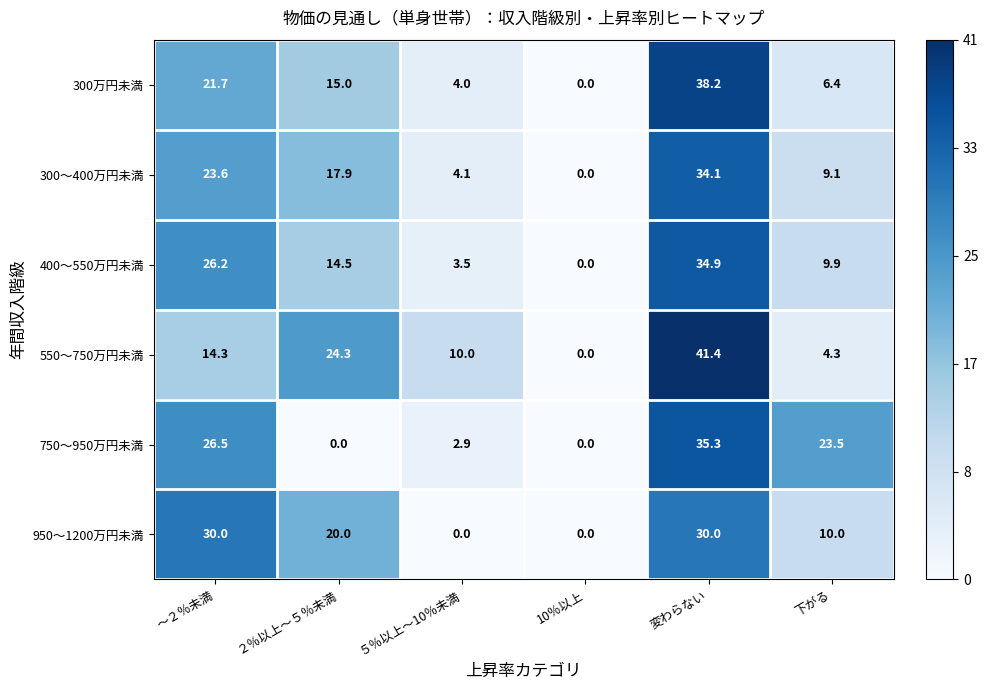

The value of 300～400万円未満 at ２％以上～５％未満 is 28.9. True or false?

False